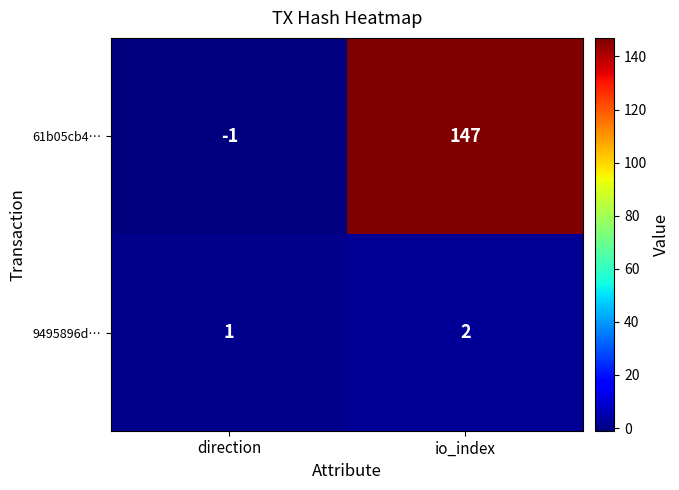

What is the difference between the 61b05cb4… values at io_index and direction?

148